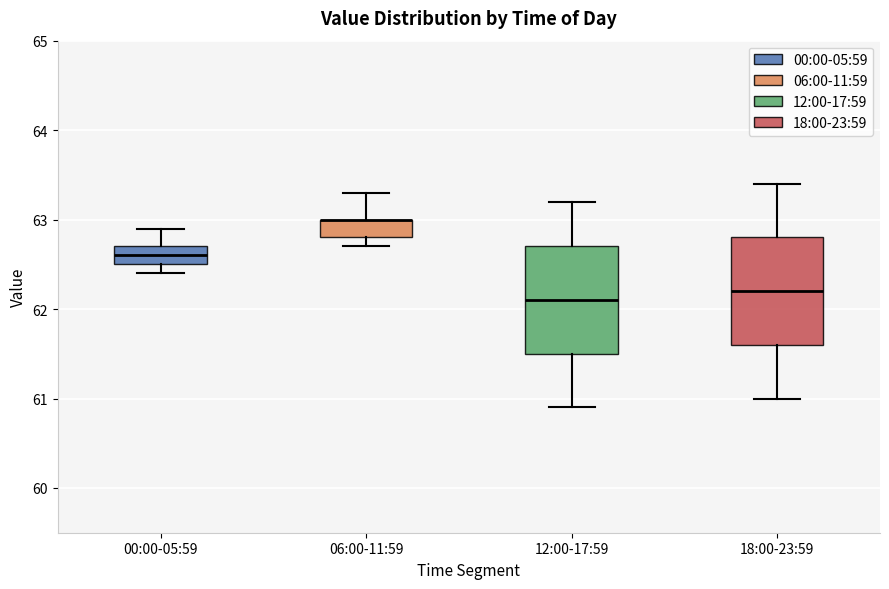

Reading left to right, read every box against the y-axis: the position of its median line, the range the box covers, and the ends of its whiskers. The values are not printed on the chart, so give them approximately, as read against the axis.

00:00-05:59: median 62.6, box 62.5 to 62.7, whiskers 62.4 to 62.9
06:00-11:59: median 63.0 (drawn on the box's upper edge), box 62.8 to 63.0, whiskers 62.7 to 63.3
12:00-17:59: median 62.1, box 61.5 to 62.7, whiskers 60.9 to 63.2
18:00-23:59: median 62.2, box 61.6 to 62.8, whiskers 61.0 to 63.4